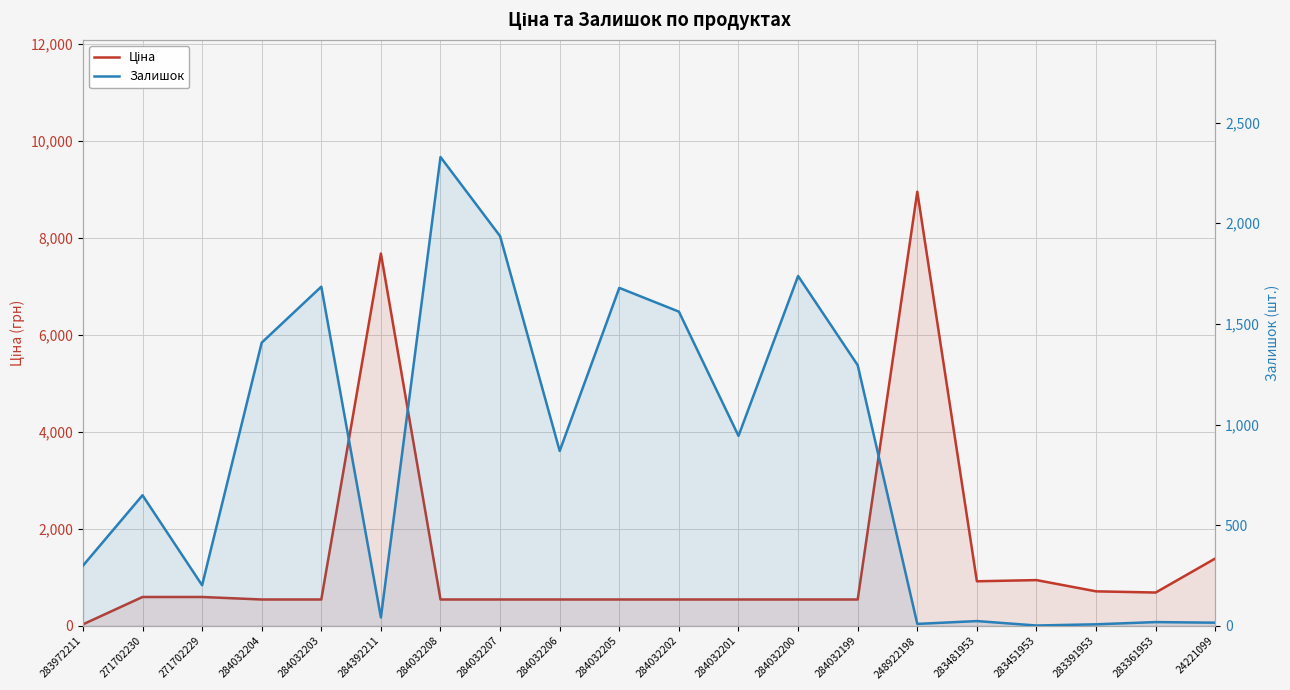

Between 271702230 and 283481953, which is larger?

283481953